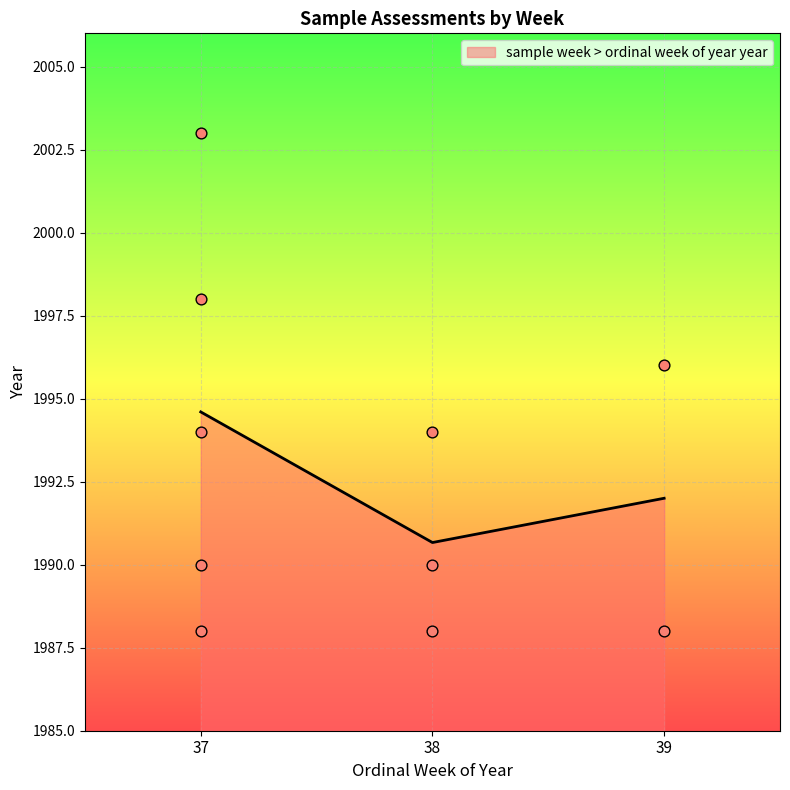

Between 37 and 37, which is larger?

37